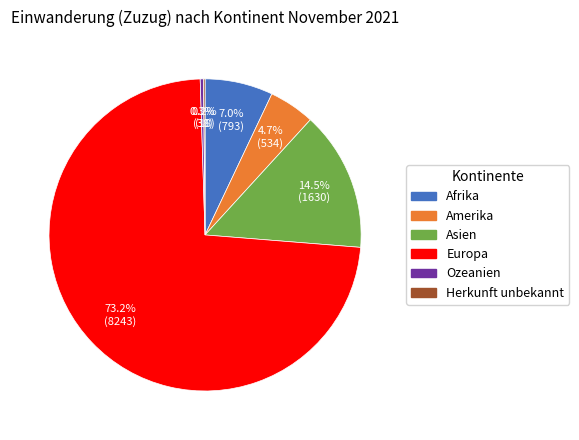

To the nearest percent, what is the average slice percentage?

17%